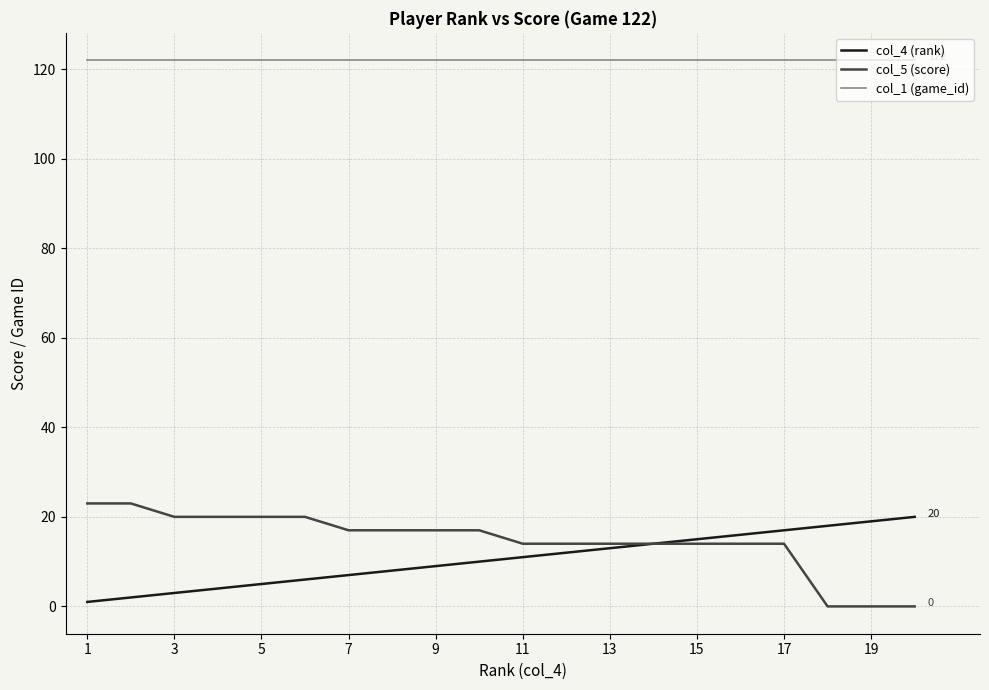

Which series has the largest total across all categories?

col_1 (game_id)